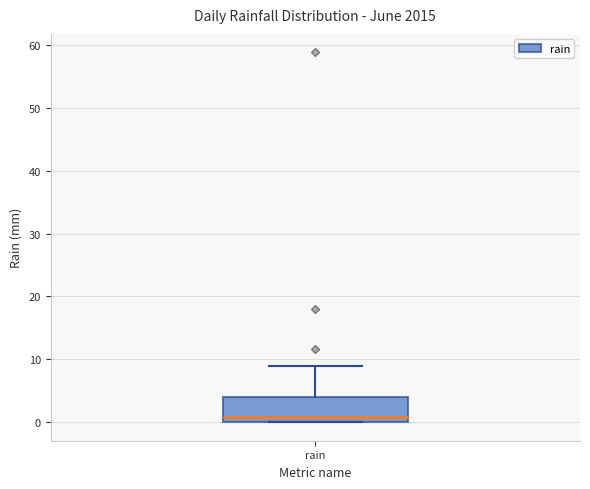

Transcribe this box plot: give where the median line is, the range the box spans, and where the two whiskers end, as read against the y-axis. The values are not printed on the chart, so give them approximately, as read against the axis.

median 1, box 0 to 4, whiskers 0 to 9